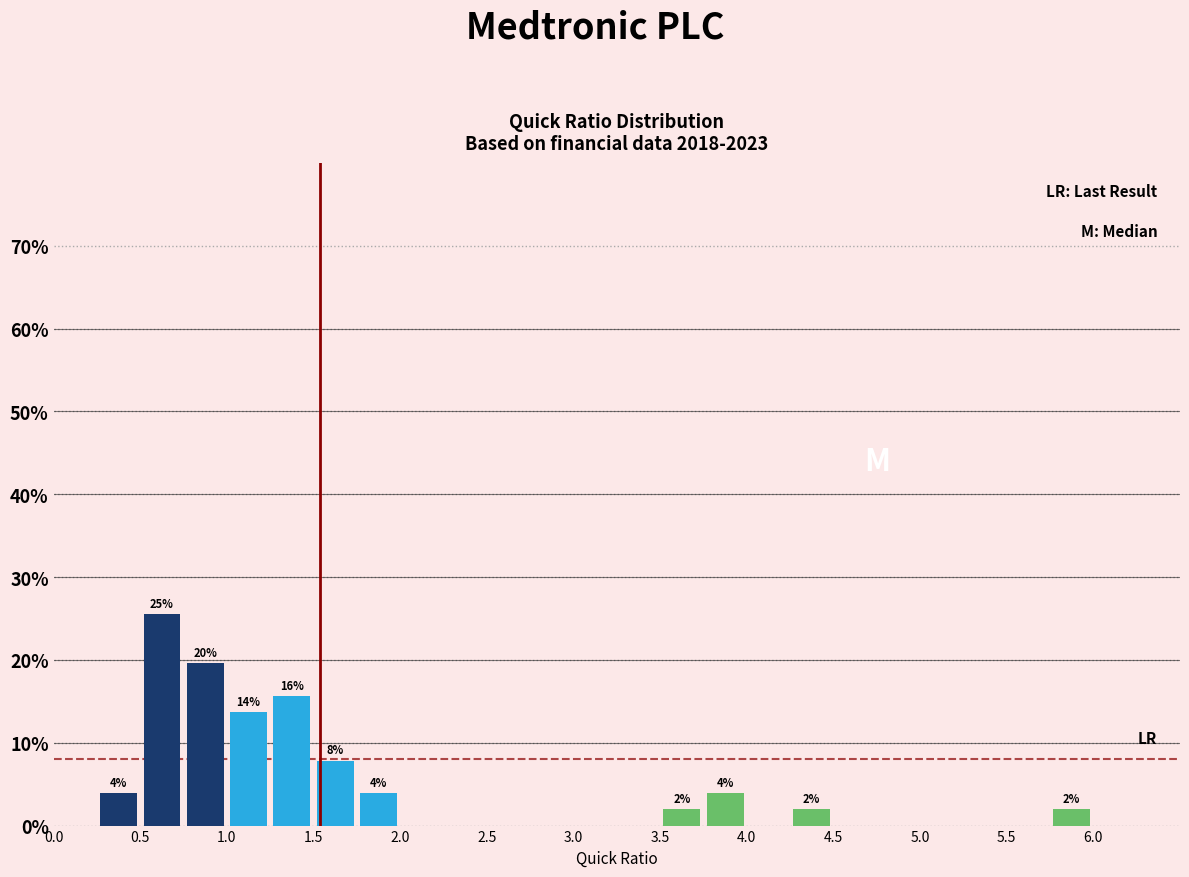

Which range on the x-axis has the tallest bar?

0.50 to 0.75